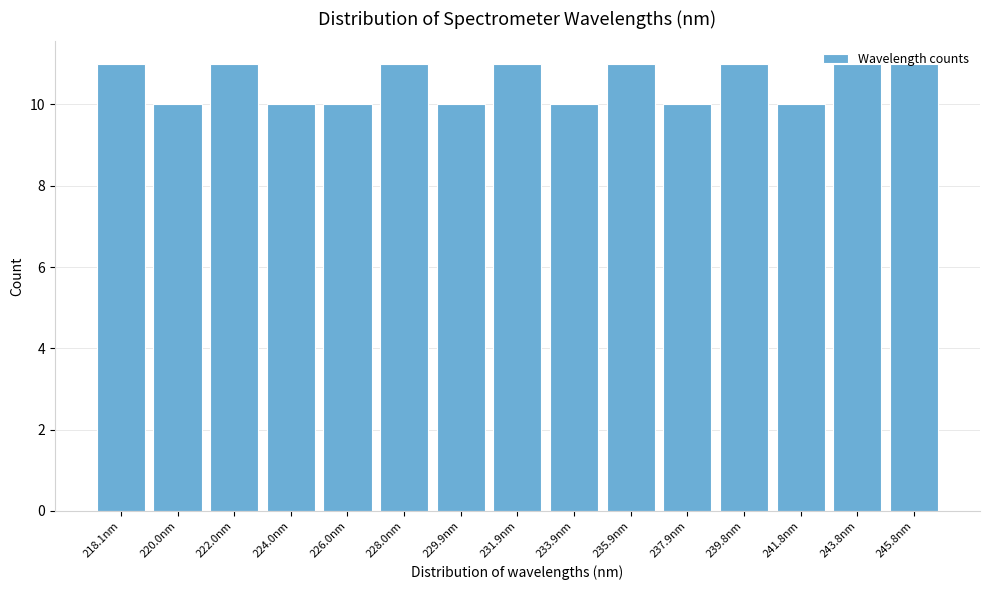

The value at 218.1nm is 5. True or false?

False